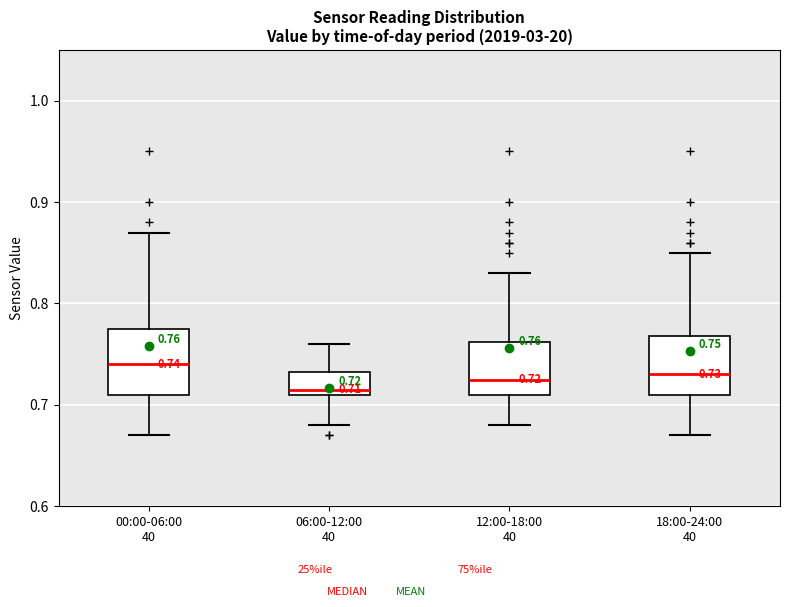

Which box has the highest median line?

00:00-06:00 40